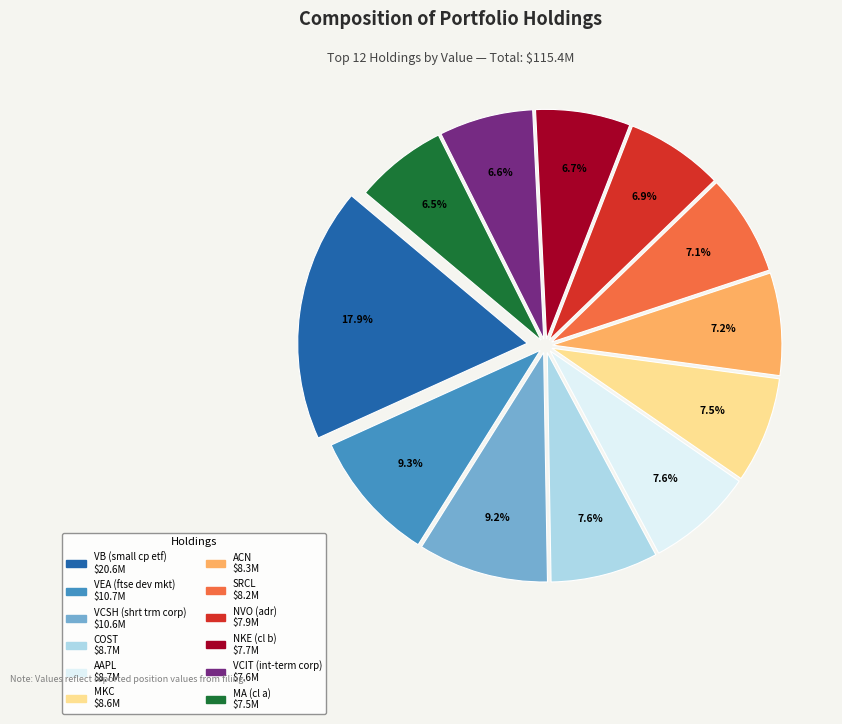

Which category has the biggest portion of the pie?

VB (small cp etf)